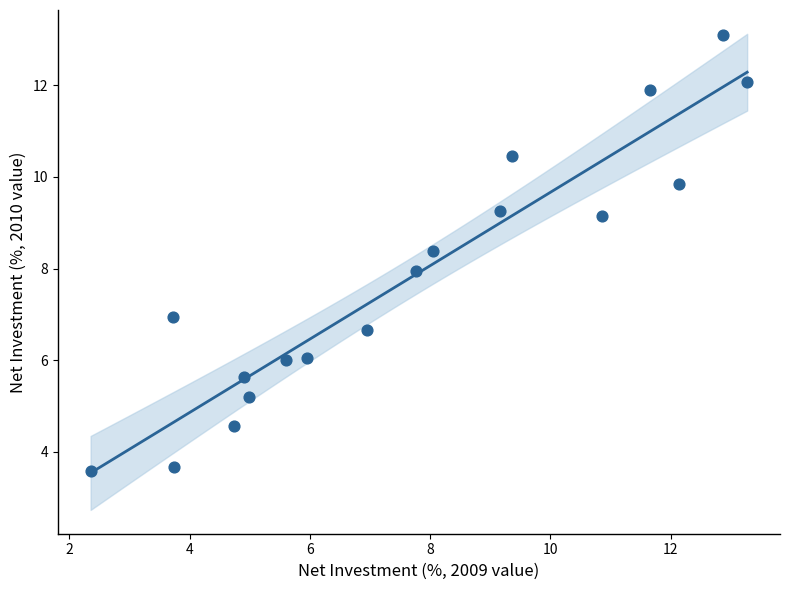

What is the range of X values (max minus min)?

10.9